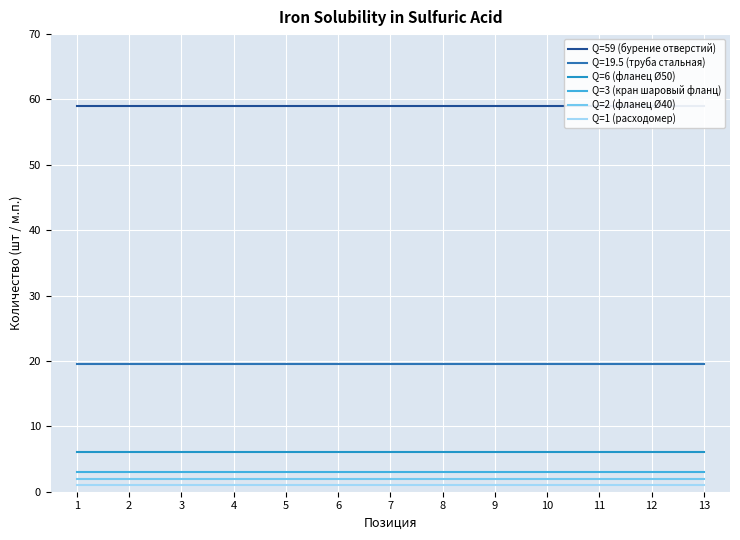

True or false: Q=1 (расходомер) and Q=3 (кран шаровый фланц) intersect in this chart.

False